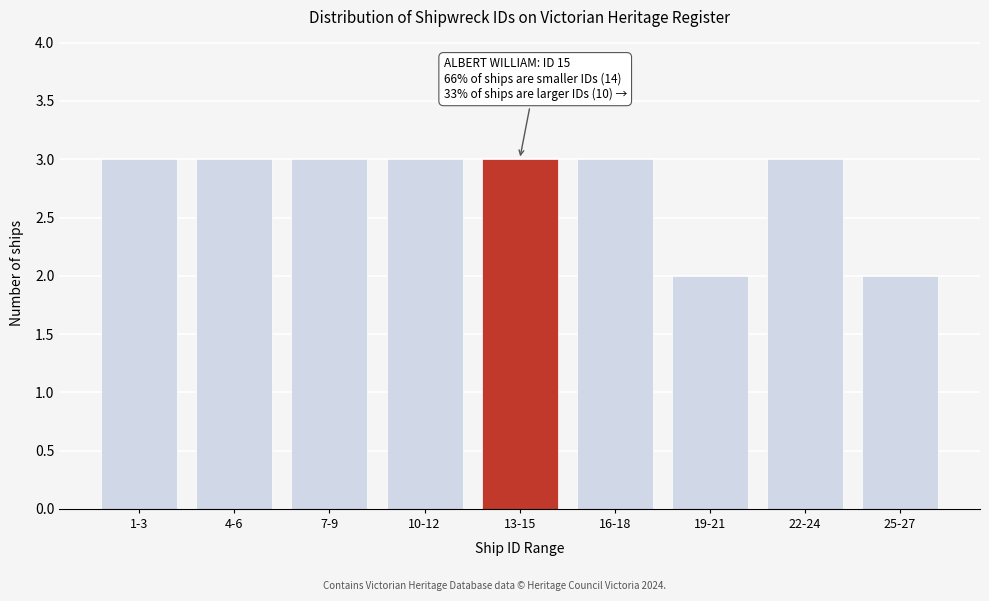

Reading right to left, extract all data points from this chart.

2	3	2	3	3	3	3	3	3